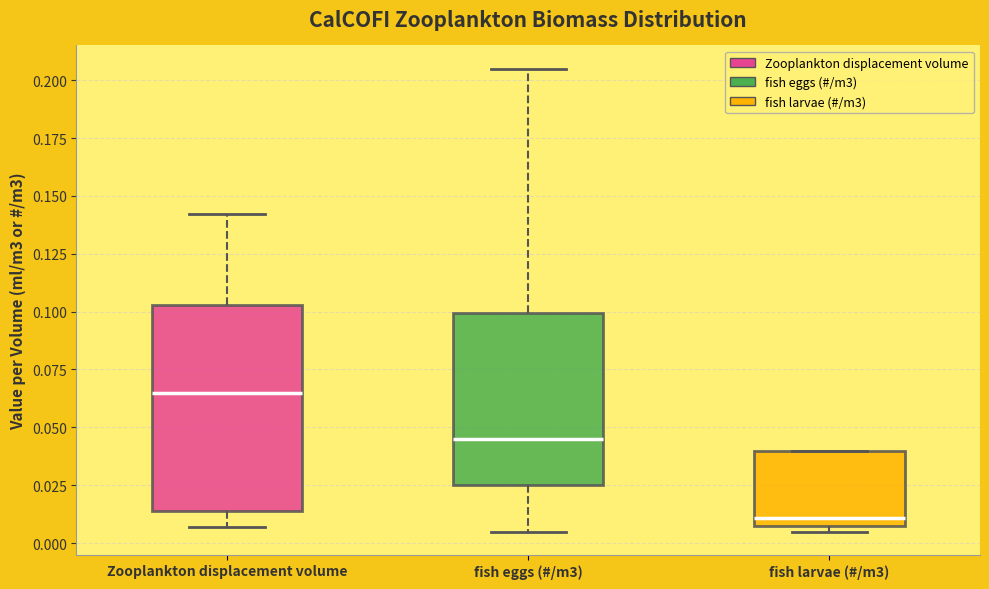

Reading left to right, transcribe this box plot: for each box, give where its median line is, the range the box spans, and where its two whiskers end, as read against the y-axis. The values are not printed on the chart, so give them approximately, as read against the axis.

Zooplankton displacement volume: median 0.065, box 0.015 to 0.105, whiskers 0.005 to 0.140
fish eggs (#/m3): median 0.045, box 0.025 to 0.100, whiskers 0.005 to 0.205
fish larvae (#/m3): median 0.010, box 0.005 to 0.040, whiskers 0.005 (just below the box's lower edge) to 0.040